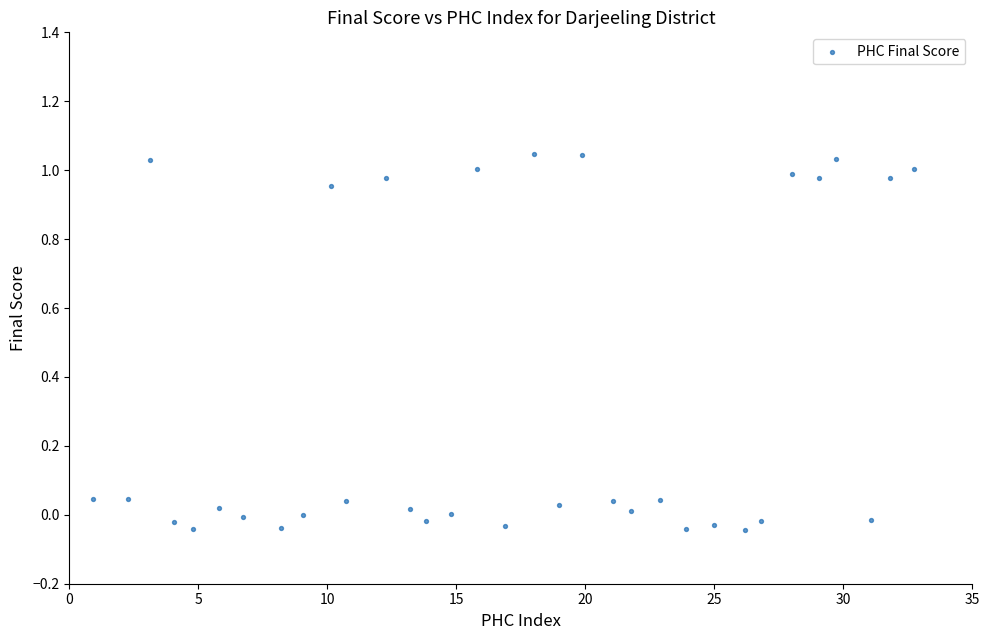

What is the range of X values (max minus min)?

31.8